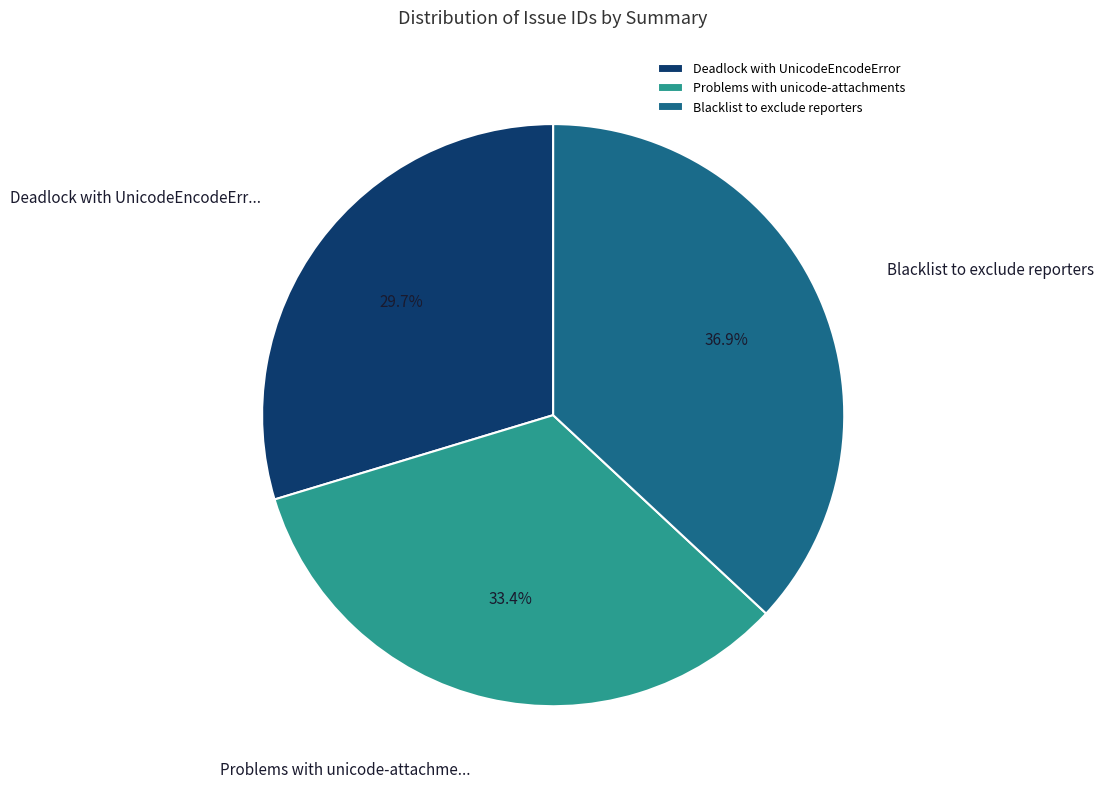

What percentage is the Problems with unicode-attachments slice, to the nearest percent?

33%